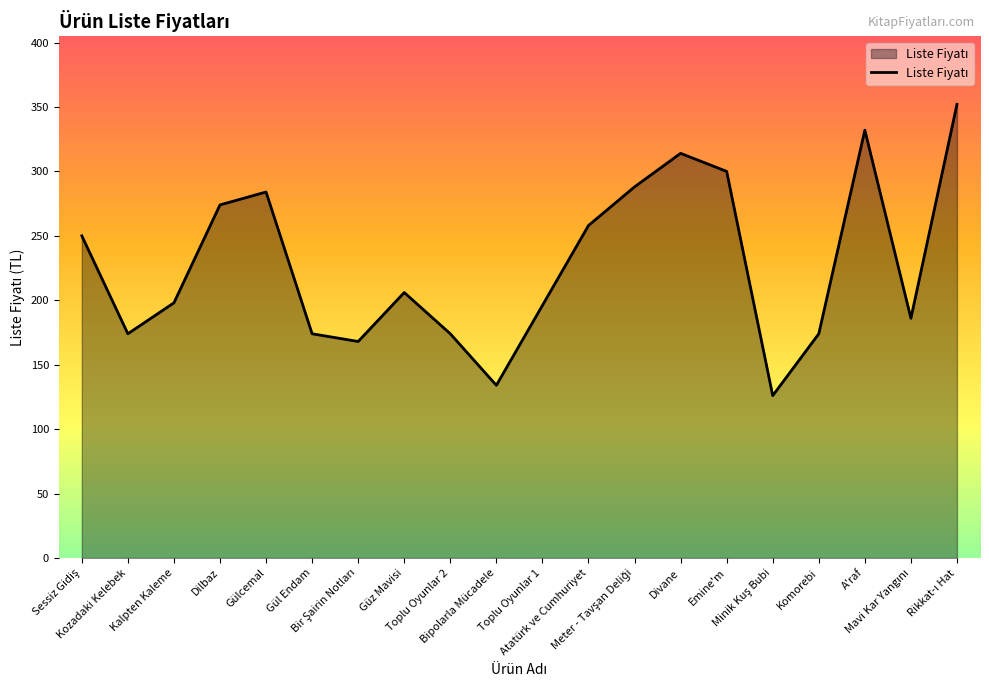

How many lines are shown in the chart?

1